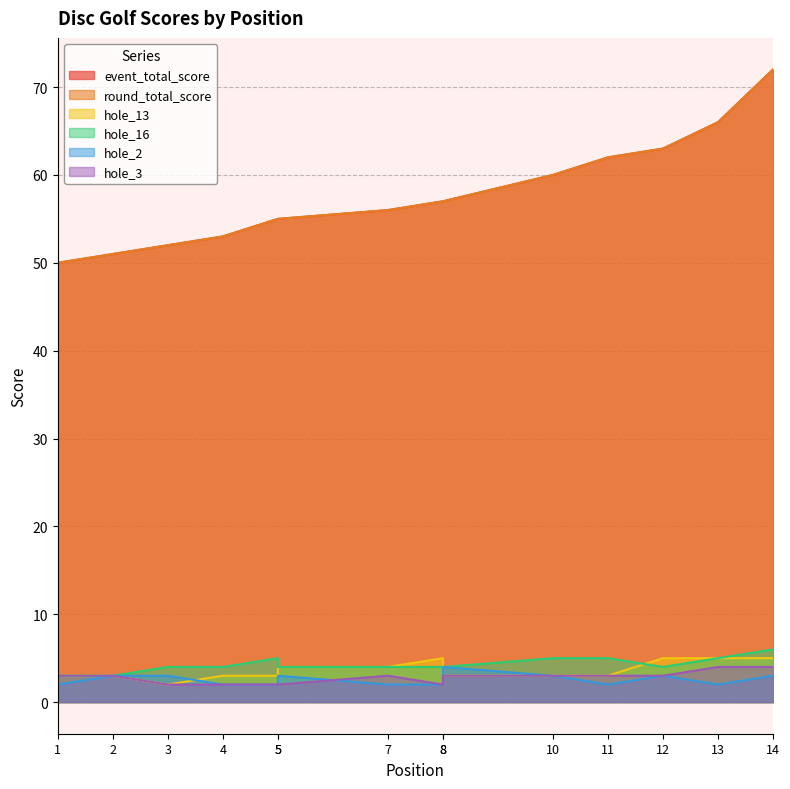

Read the hole_2 value at 4.

2